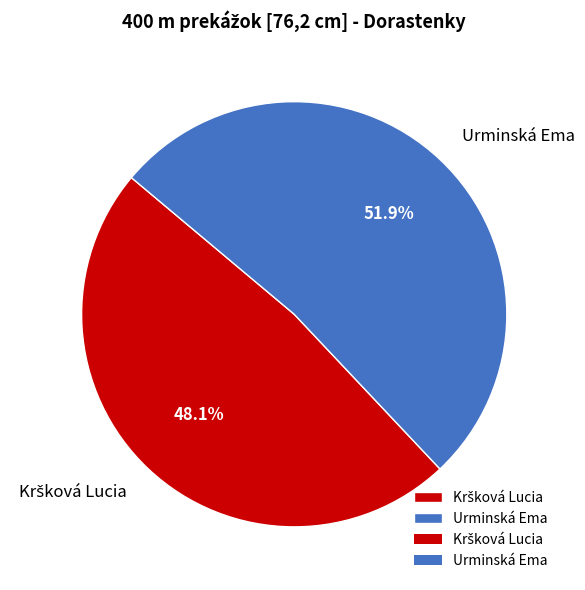

What is the largest slice in the pie chart?

Urminská Ema